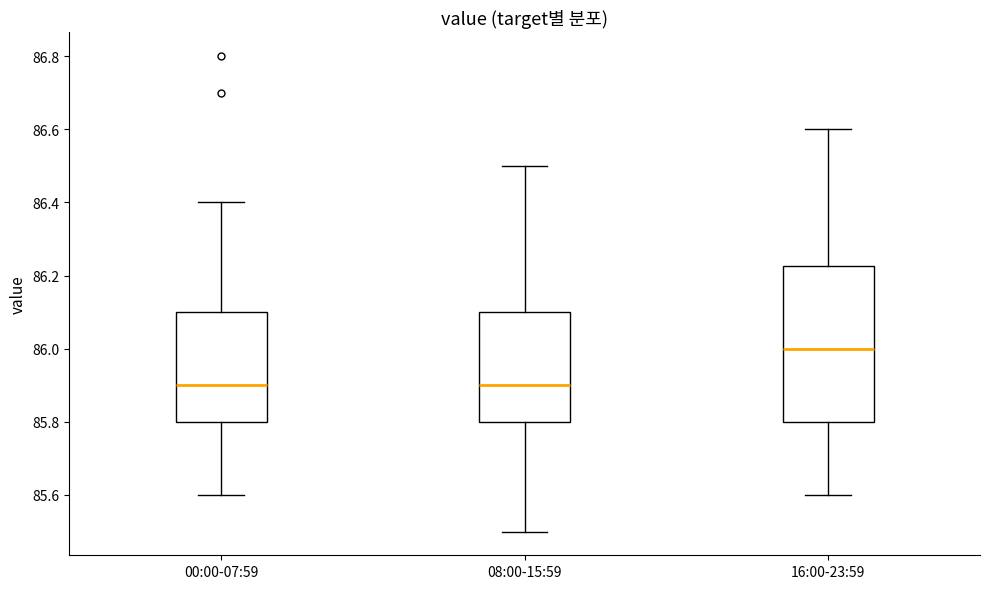

Where does the upper whisker of the box for 00:00-07:59 end on the y-axis? The values are not printed on the chart, so give them approximately, as read against the axis.

86.40